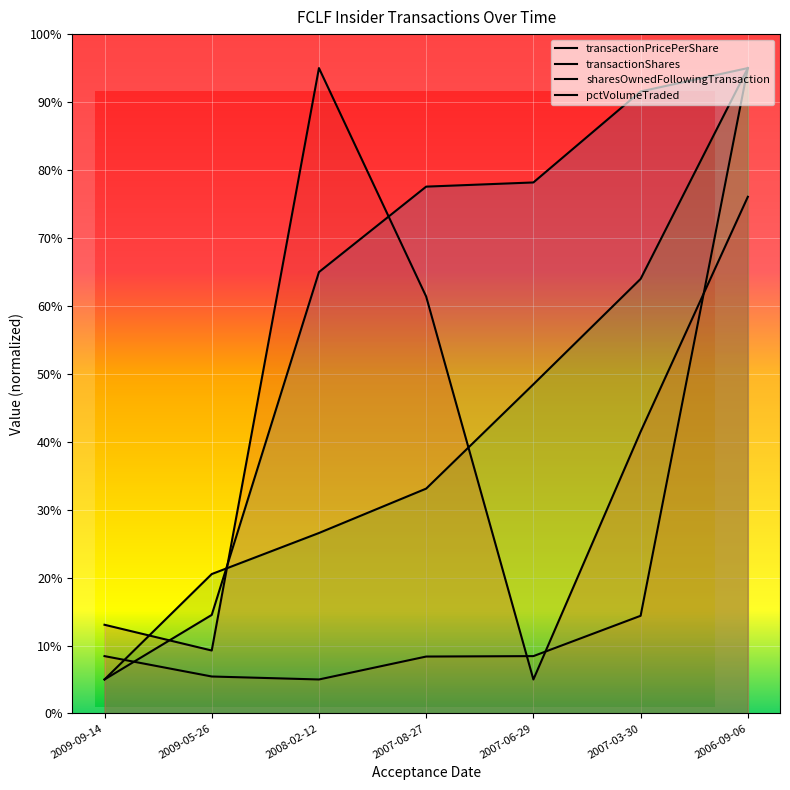

Reading right to left, extract all data points from this chart.

transactionPricePerShare: 95.0	91.6	78.2	77.5	65.0	14.5	5.0
transactionShares: 95.0	14.4	8.4	8.4	5.0	5.4	8.4
sharesOwnedFollowingTransaction: 95.0	64.0	48.4	33.1	26.6	20.5	5.0
pctVolumeTraded: 76.1	41.5	5.0	61.4	95.0	9.3	13.1